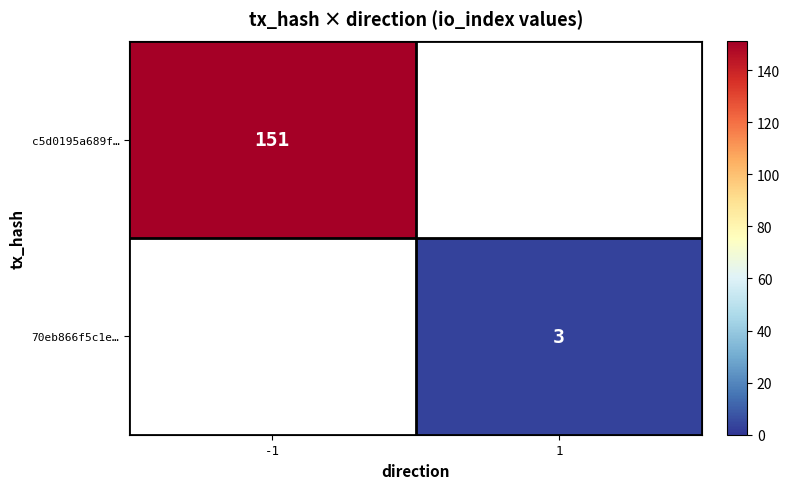

The c5d0195a689f… series shows 74 at -1. True or false?

False